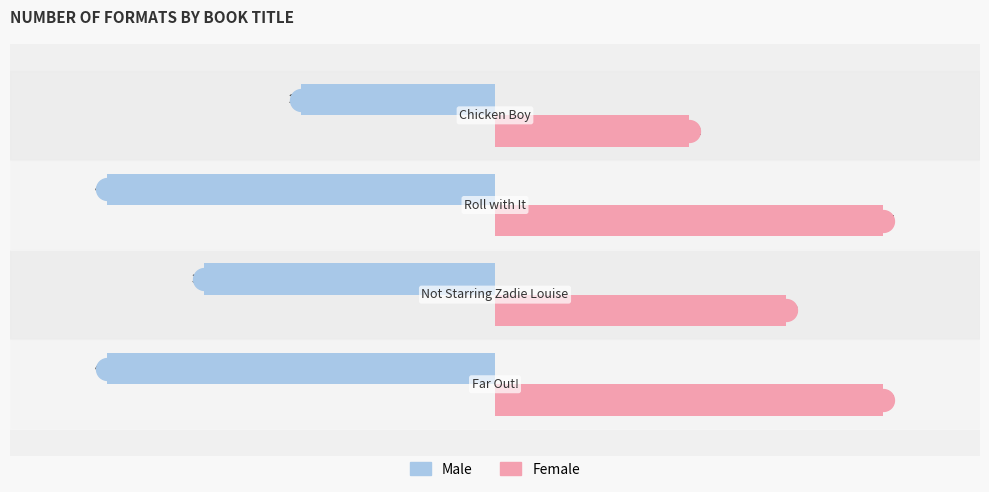

List the series in order of their peak value, lowest first.

Male, Female